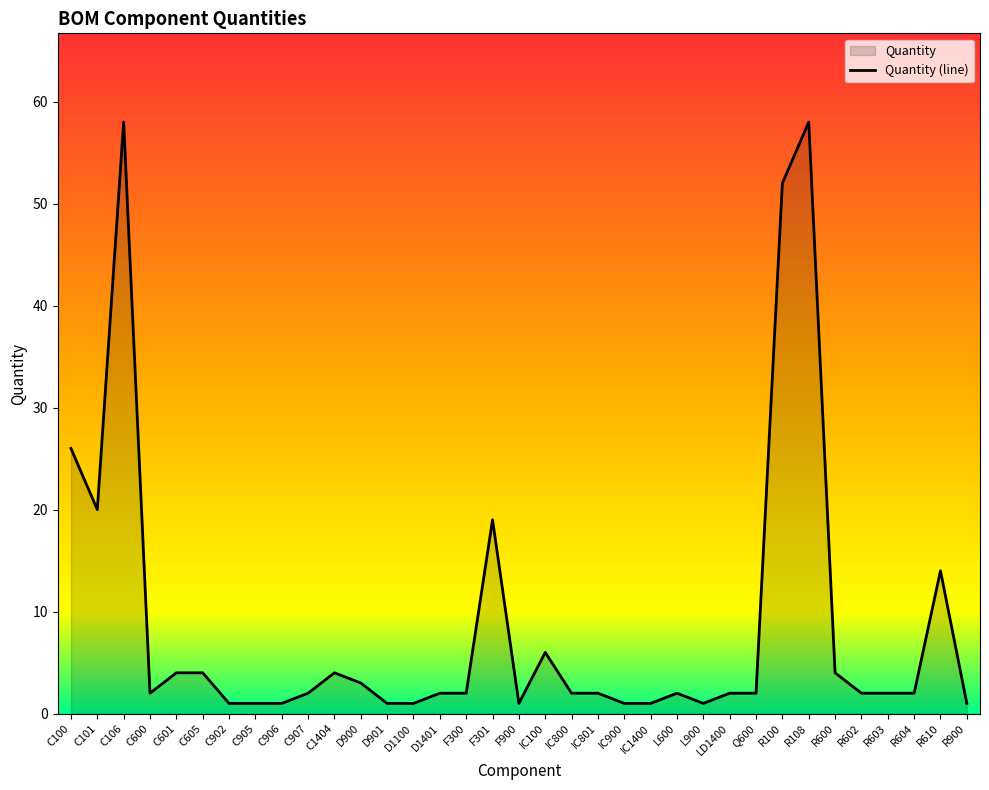

How many points are lower than both their immediate neighbors (excluding endpoints)?

4